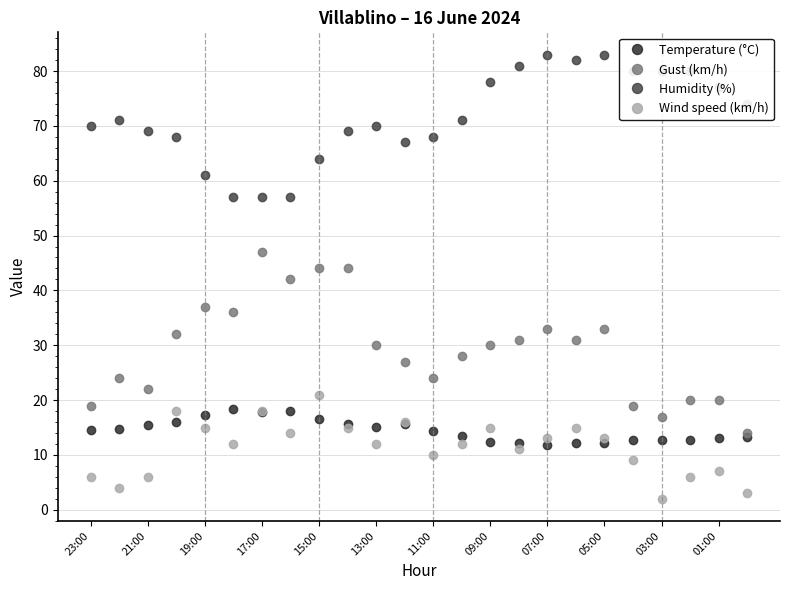

Which series has the largest total across all categories?

Humidity (%)